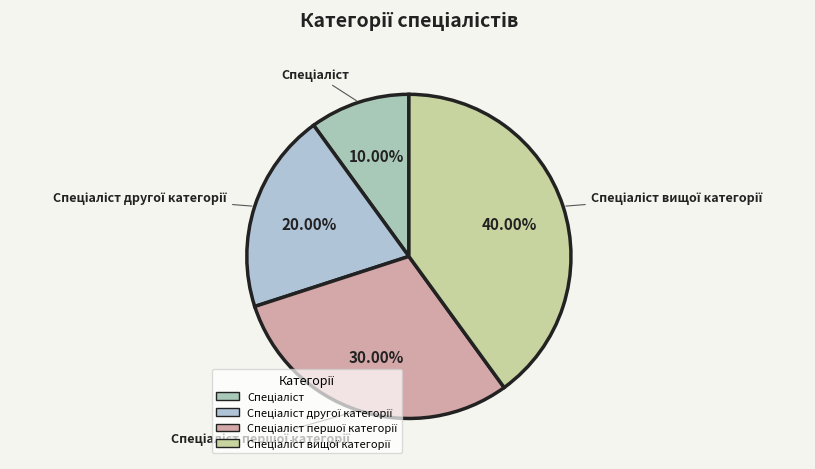

Does any single category account for the majority?

No